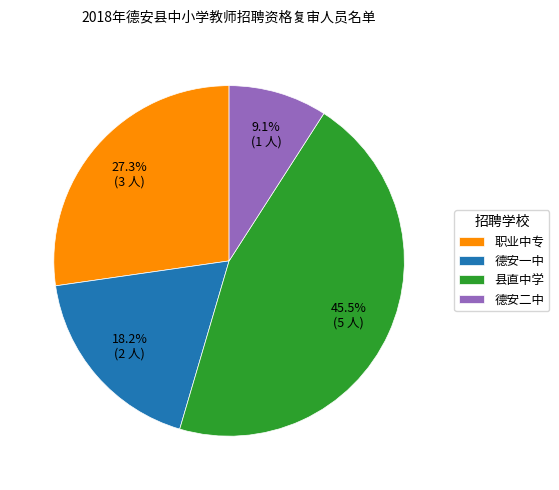

Rank the categories by value from highest to lowest.

县直中学, 职业中专, 德安一中, 德安二中